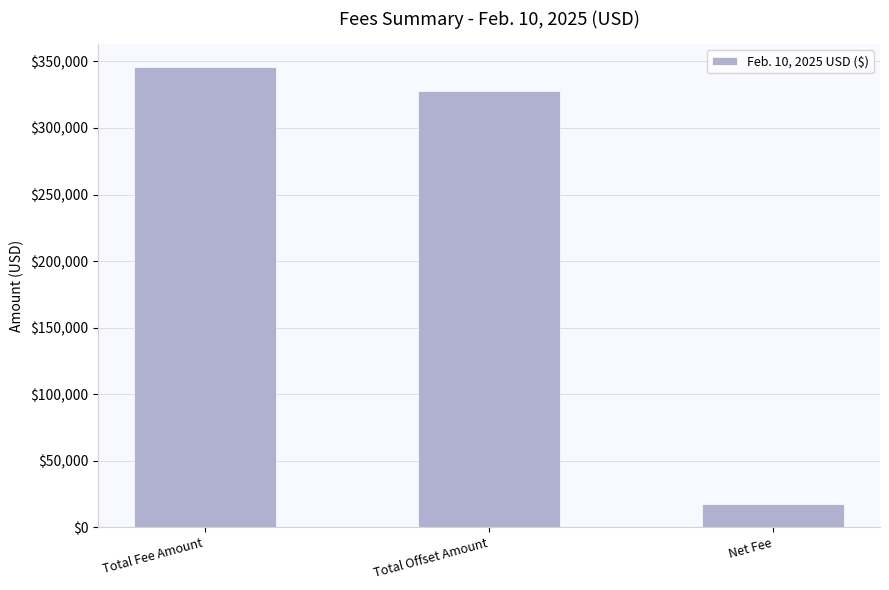

How many values are below 328097?

1